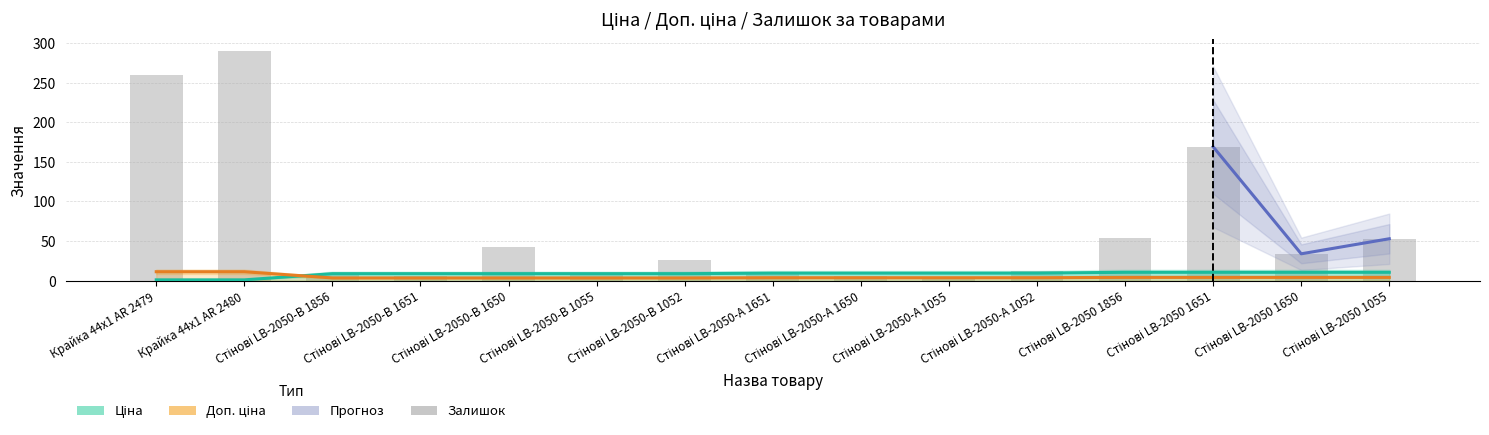

Are the bars grouped side by side (vs. stacked)?

Yes